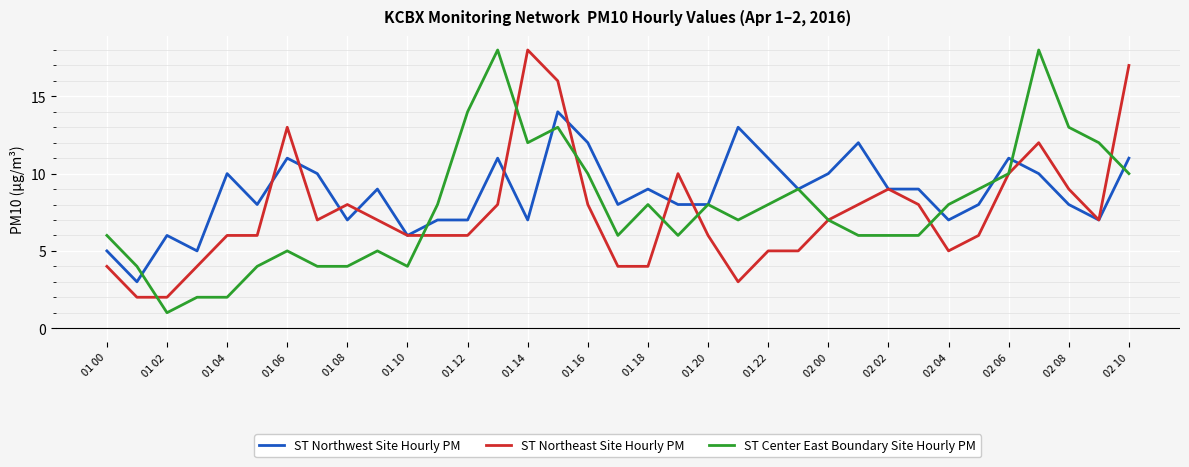

What is the greatest value displayed?

18